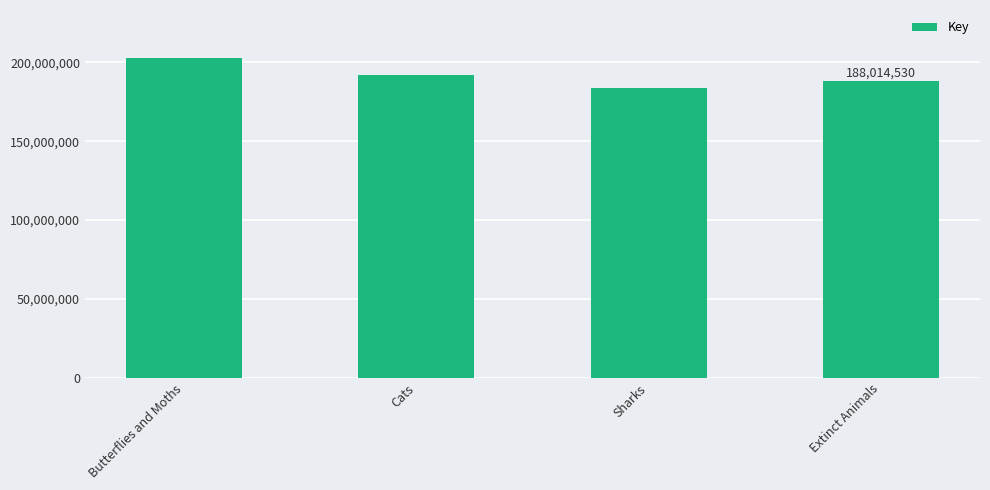

What is the difference between the values at Butterflies and Moths and Extinct Animals?

14737626